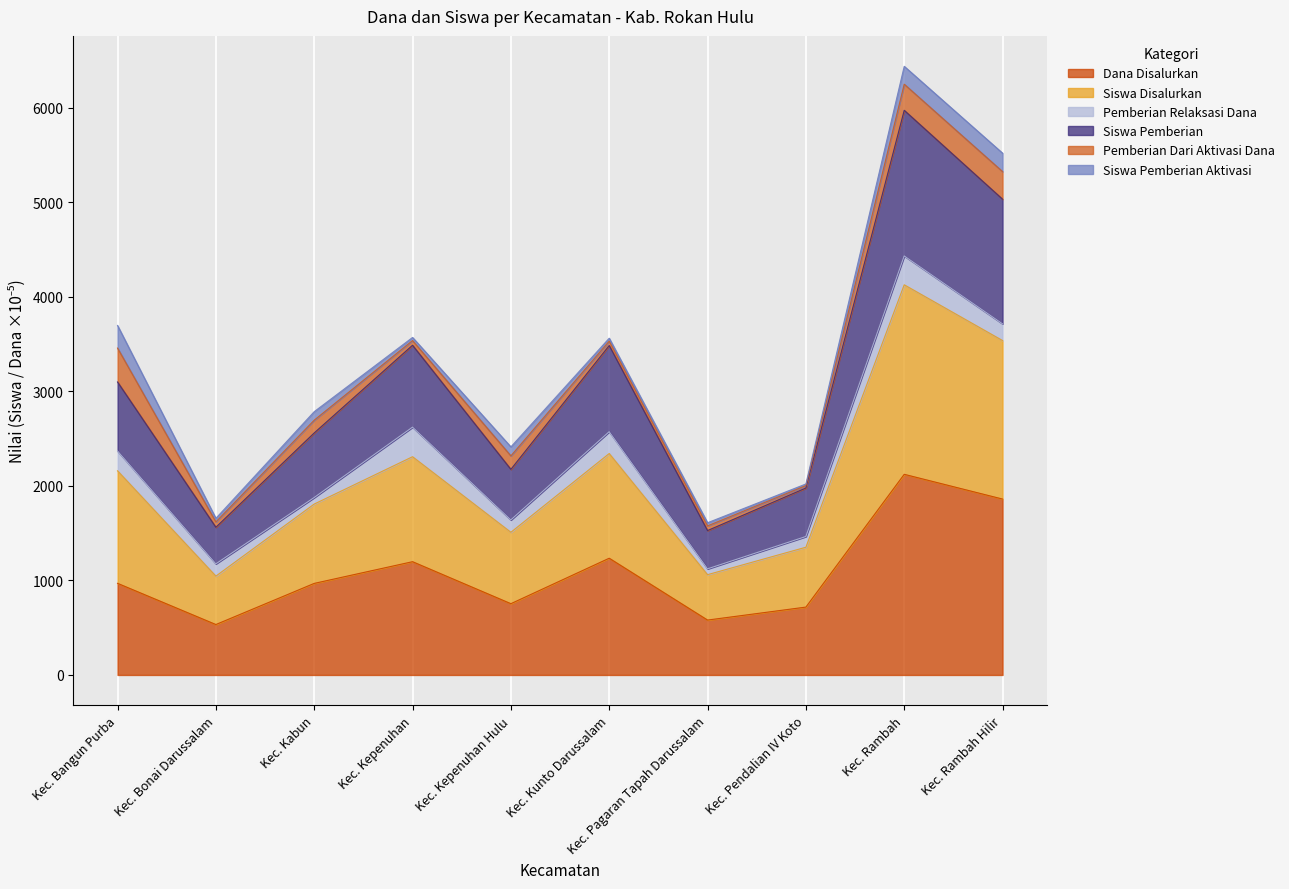

Which has a higher value, Kec. Bonai Darussalam or Kec. Rambah?

Kec. Rambah